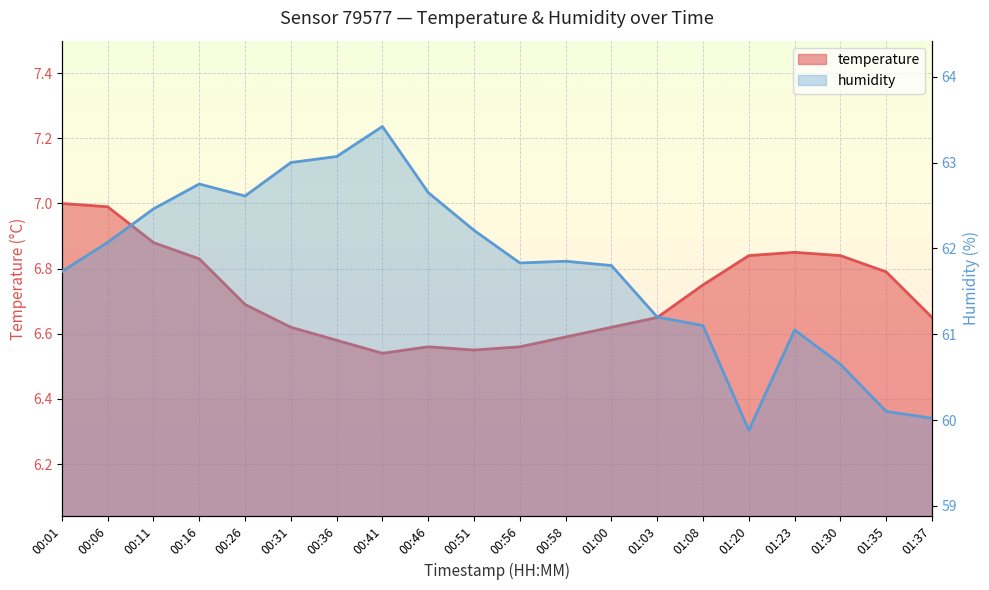

At which label does humidity first exceed 61?

00:01